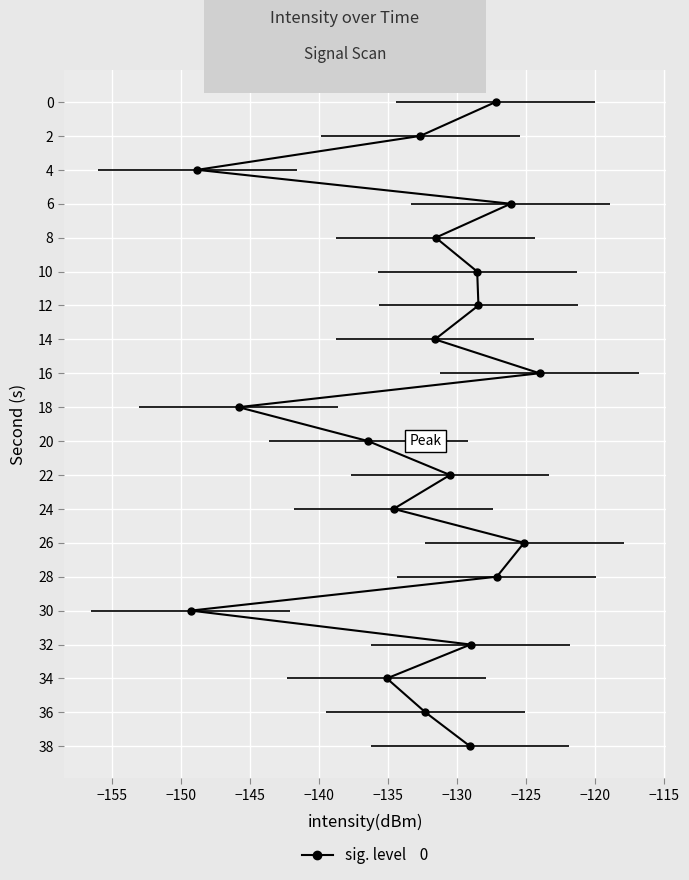

What is the difference between the second highest and second lowest values?

23.7